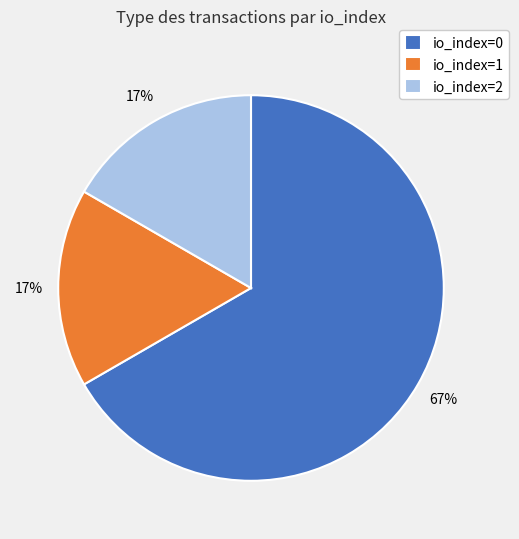

What is the largest slice in the pie chart?

io_index=0